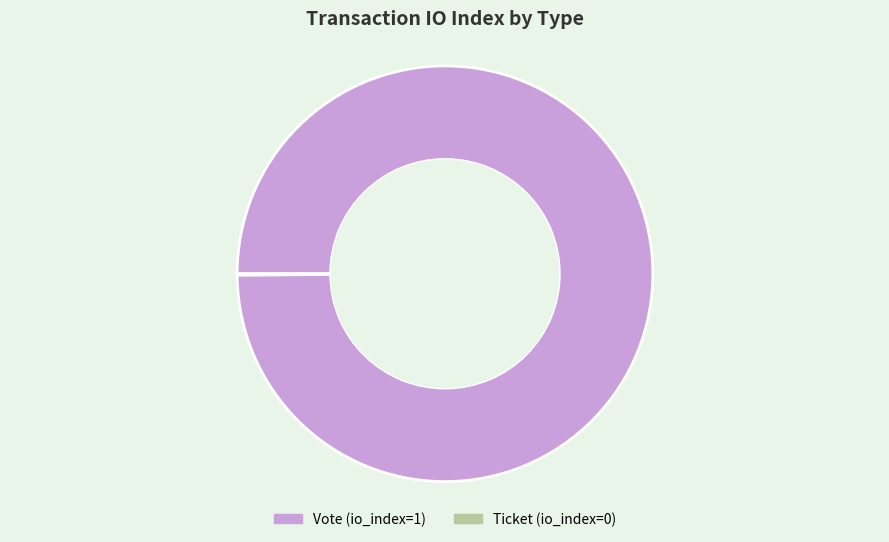

Is it true that Vote is 100% of the pie?

True